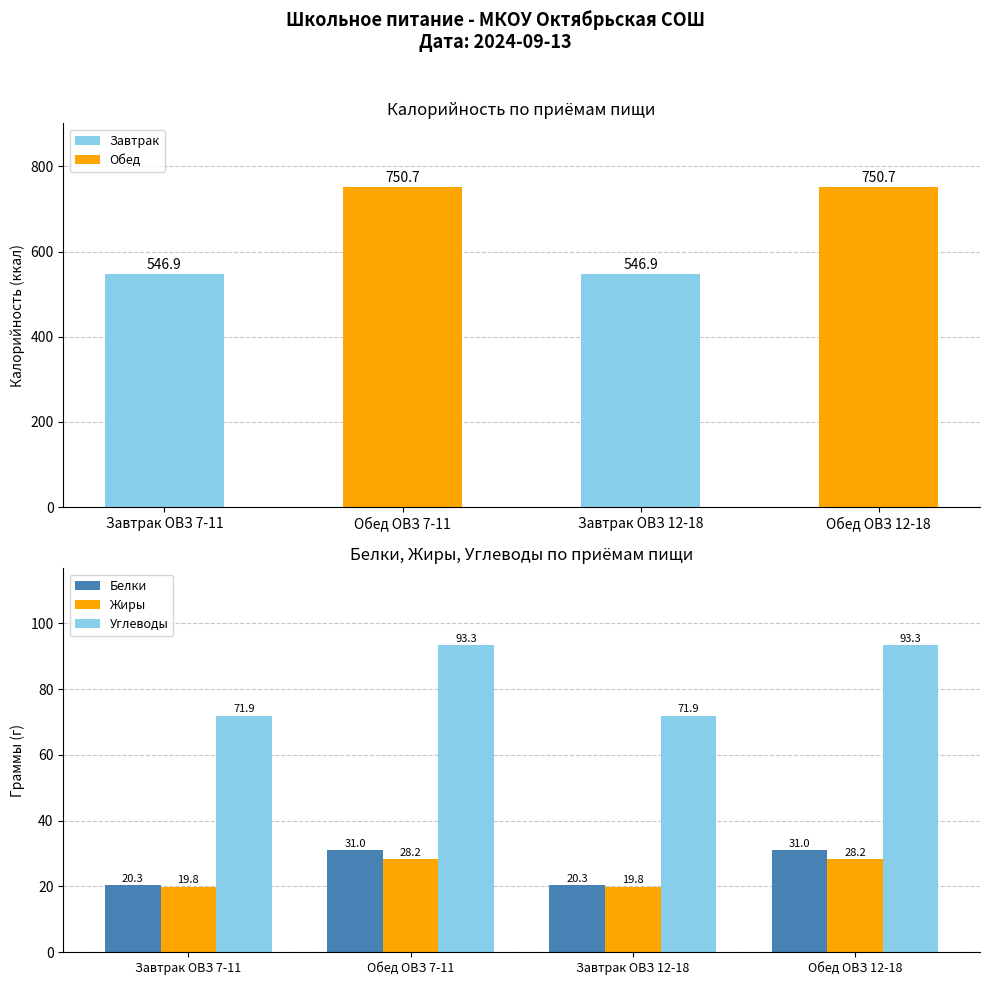

The Жиры series shows 28.2 at Обед ОВЗ 12-18. True or false?

True